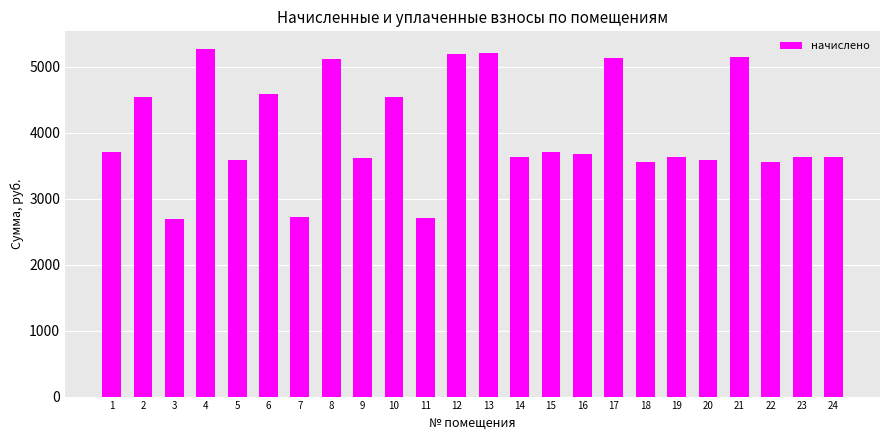

Which has a higher value, 8 or 16?

8